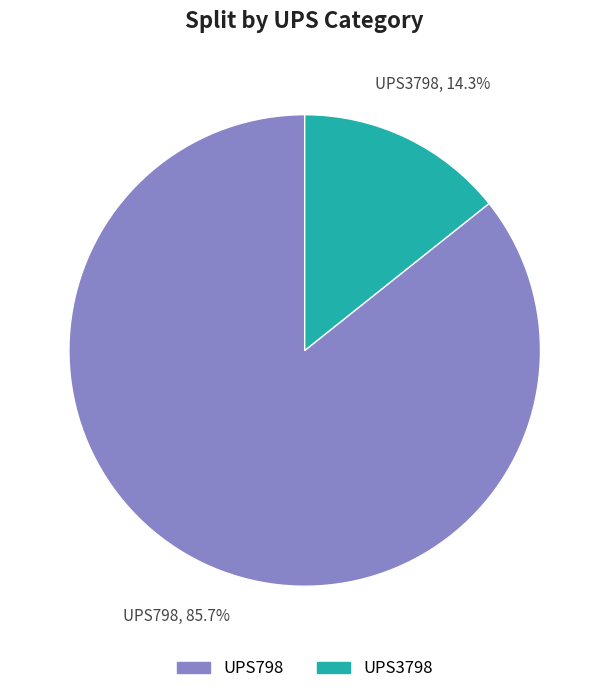

Count the number of slices in the pie.

2